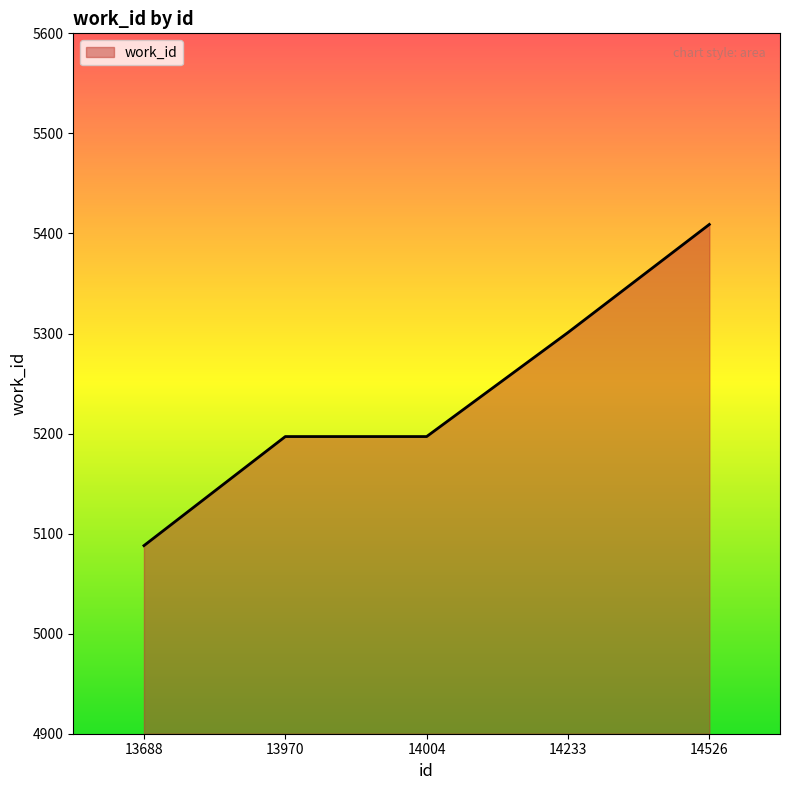

Approximately how many times larger is the value at 14004 compared to 13970?

1.0